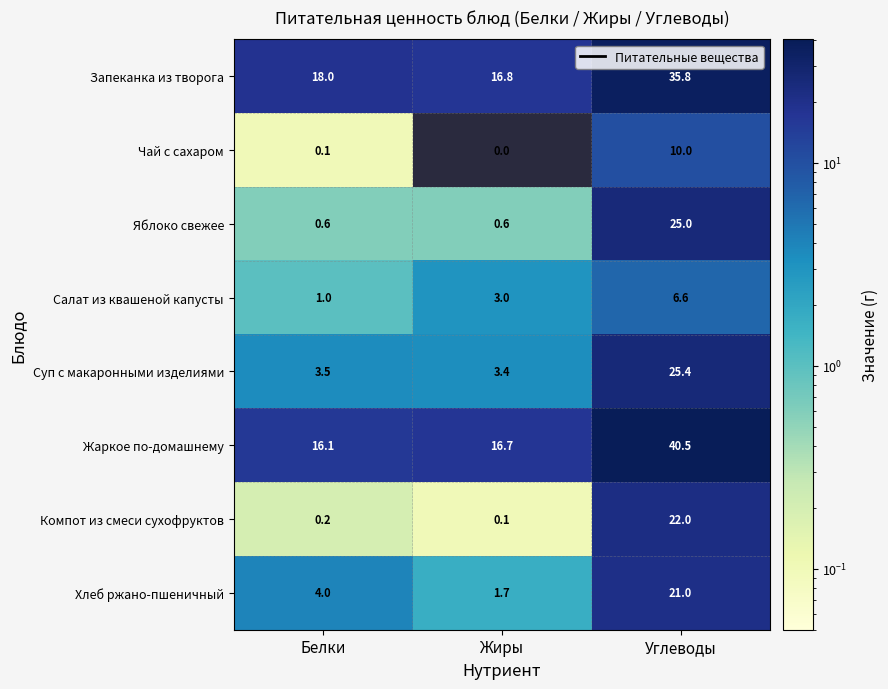

How many data points does each series have?

3